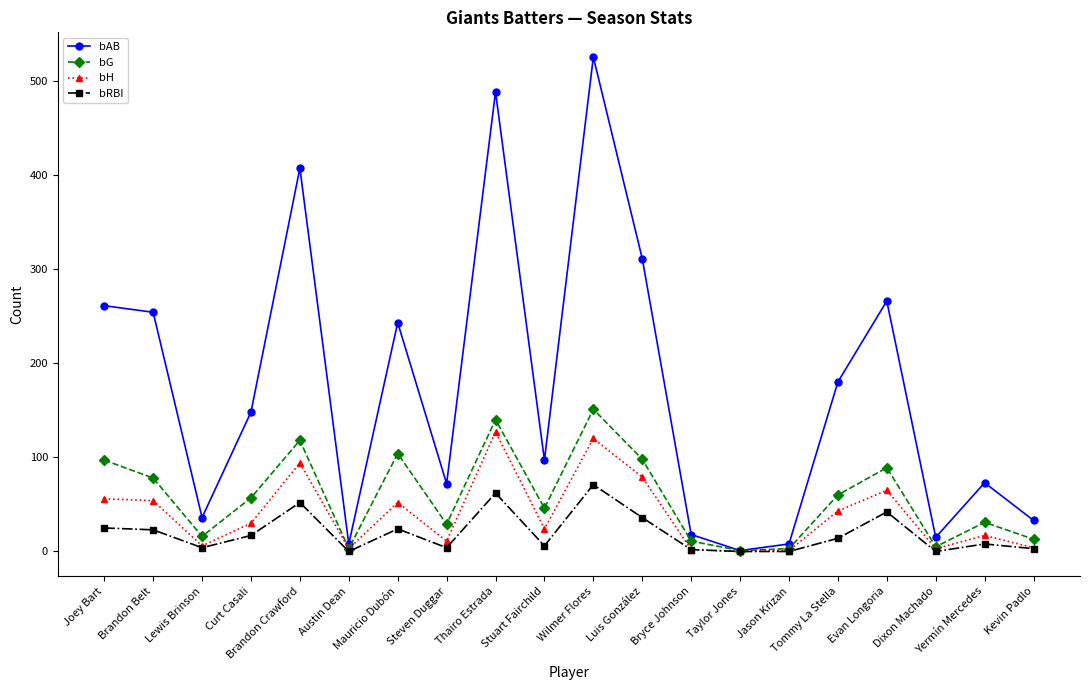

What is the highest value of the bH series?

127